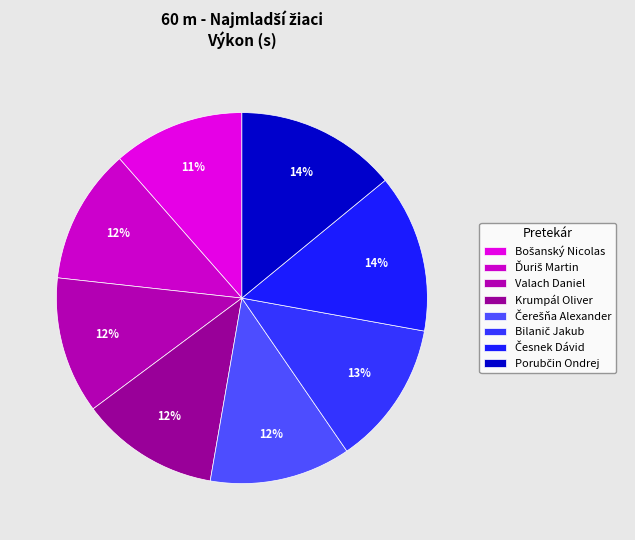

How many slices are in this pie chart?

8